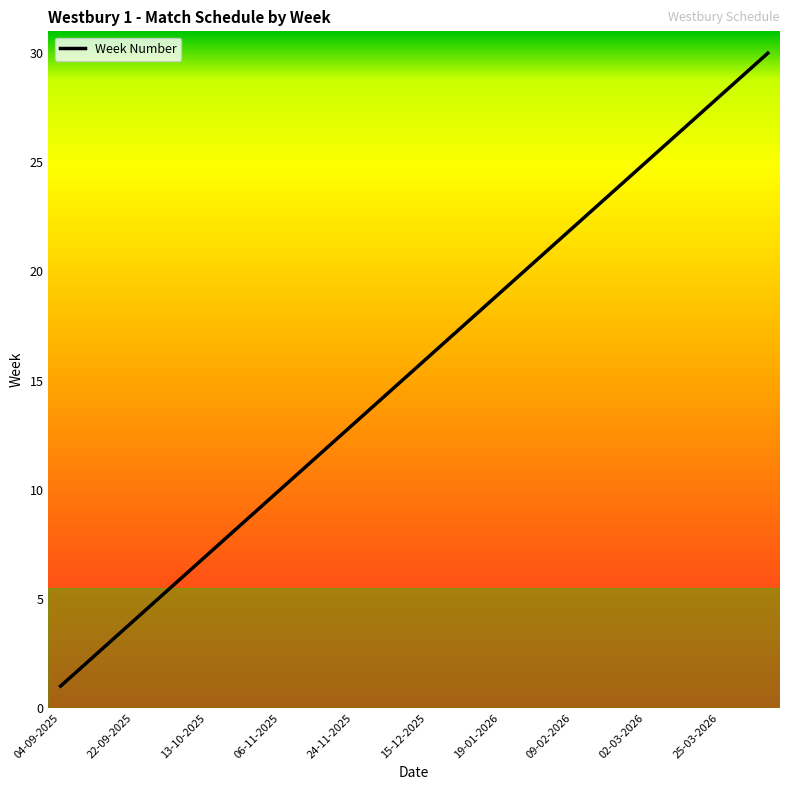

What is the difference between the maximum and minimum values?

29